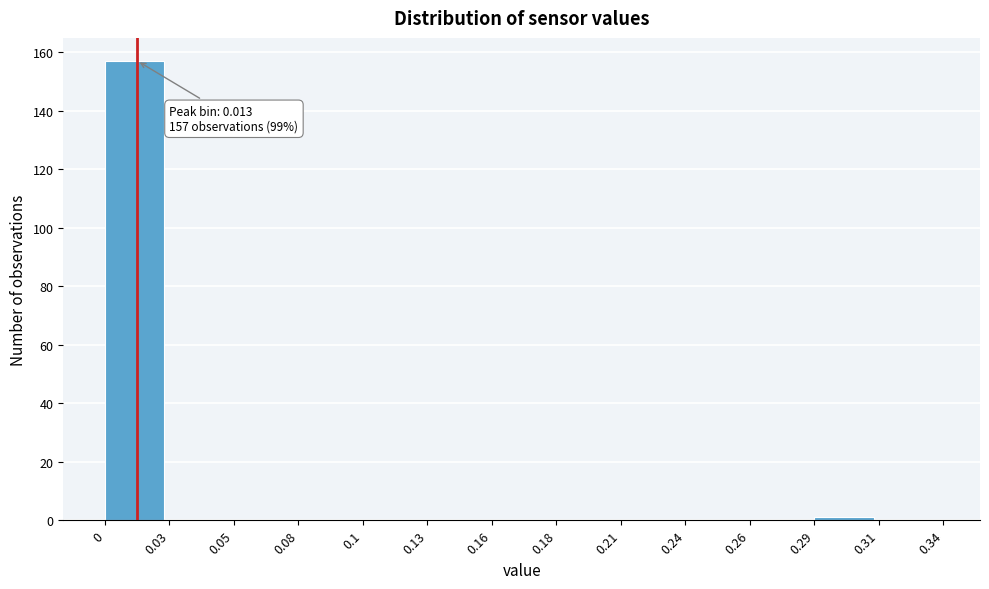

Reading left to right, list all the values displayed in this chart.

0=157	0.03=0	0.05=0	0.08=0	0.1=0	0.13=0	0.16=0	0.18=0	0.21=0	0.24=0	0.26=0	0.29=1	0.31=0